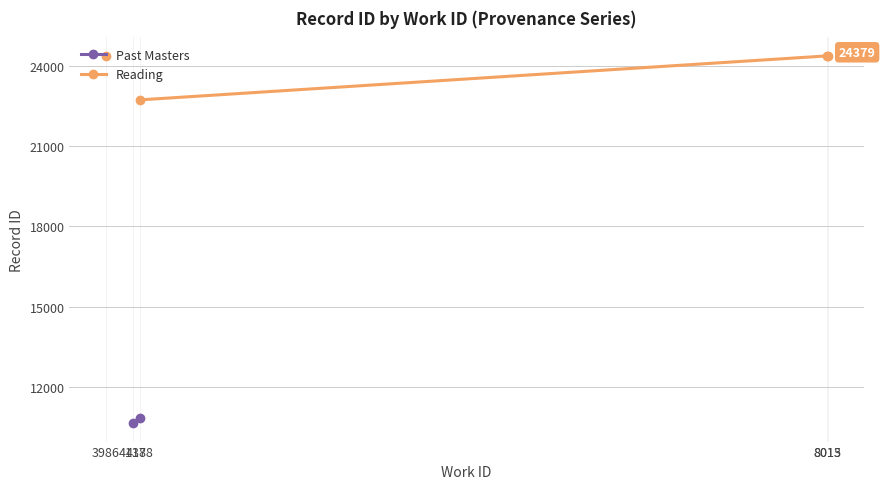

How many lines are shown in the chart?

2